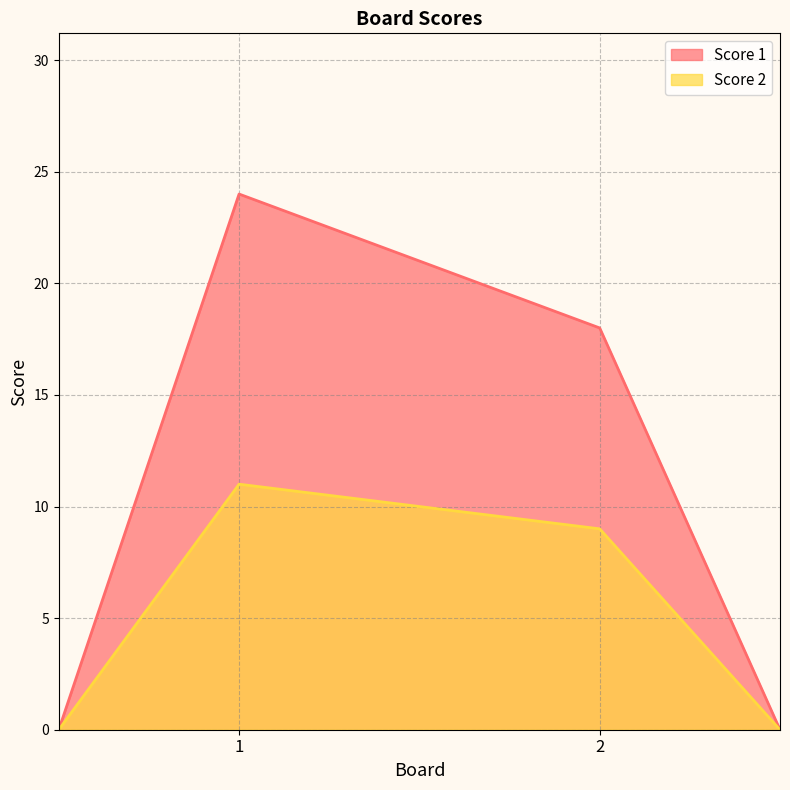

The value of Score 1 at 1 is 24. True or false?

True